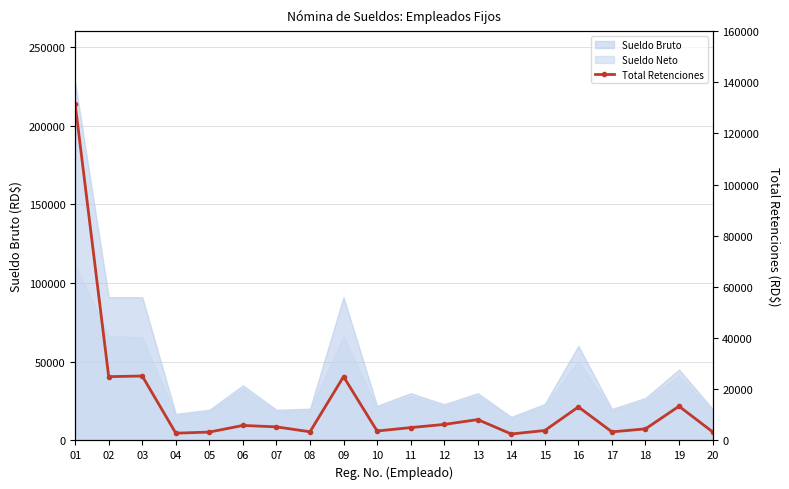

Reading left to right, extract all data points from this chart.

01=131497.7	02=24934.2	03=25192.1	04=2843.9	05=3277.6	06=5863.0	07=5311.4	08=3391.4	09=24934.2	10=3694.6	11=5029.0	12=6260.3	13=8158.0	14=2527.0	15=3890.2	16=13107.3	17=3361.0	18=4528.6	19=13372.8	20=3375.2